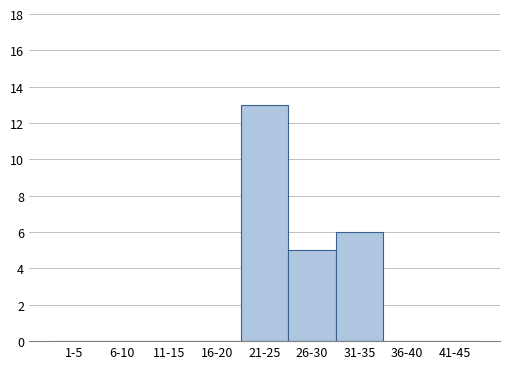

Reading right to left, list all the values displayed in this chart.

41-45=0	36-40=0	31-35=6	26-30=5	21-25=13	16-20=0	11-15=0	6-10=0	1-5=0